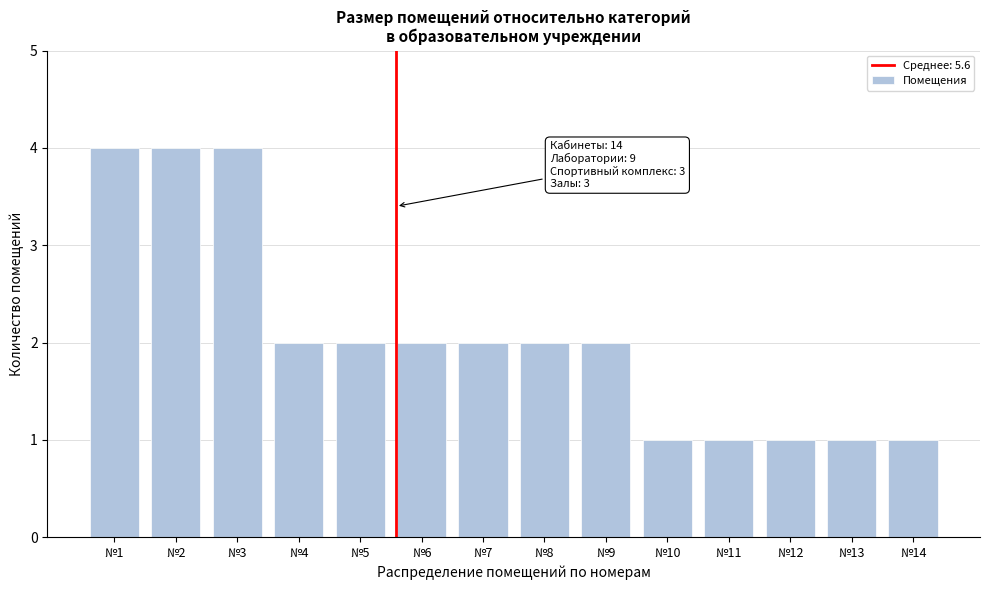

Reading right to left, extract all data points from this chart.

1	1	1	1	1	2	2	2	2	2	2	4	4	4